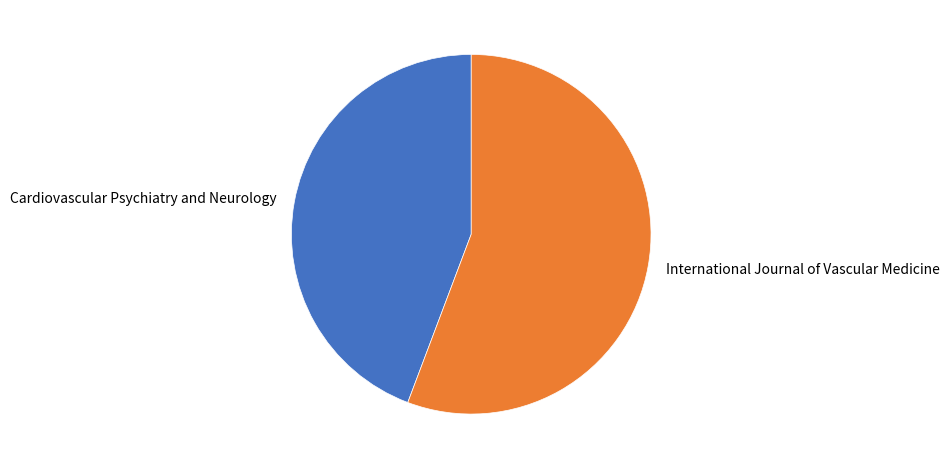

Which category has the smallest portion of the pie?

Cardiovascular Psychiatry and Neurology